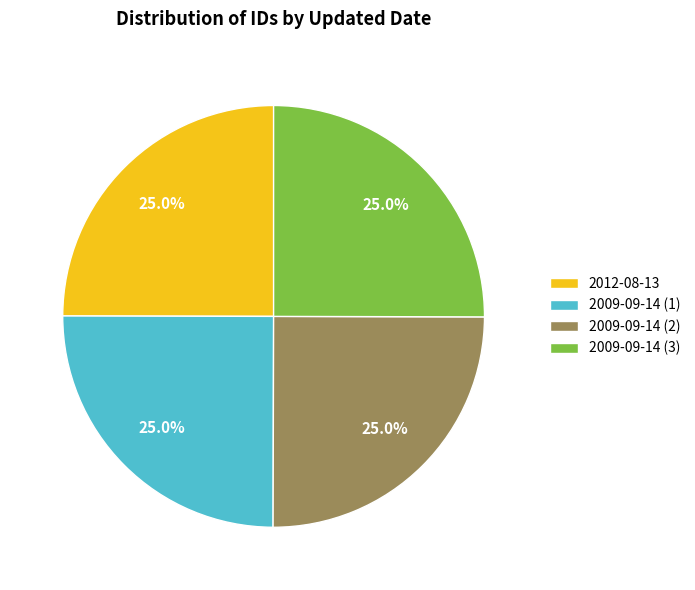

What percentage is the 2009-09-14 (1) slice, to the nearest percent?

25%